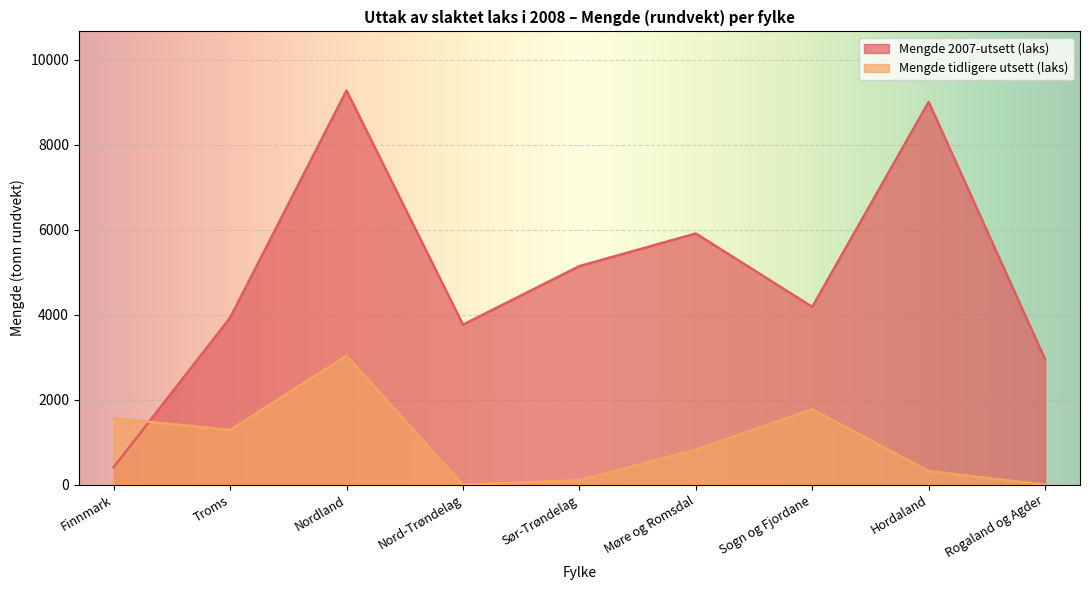

What is the spread (max minus min) of values at Sør-Trøndelag?

5038.1